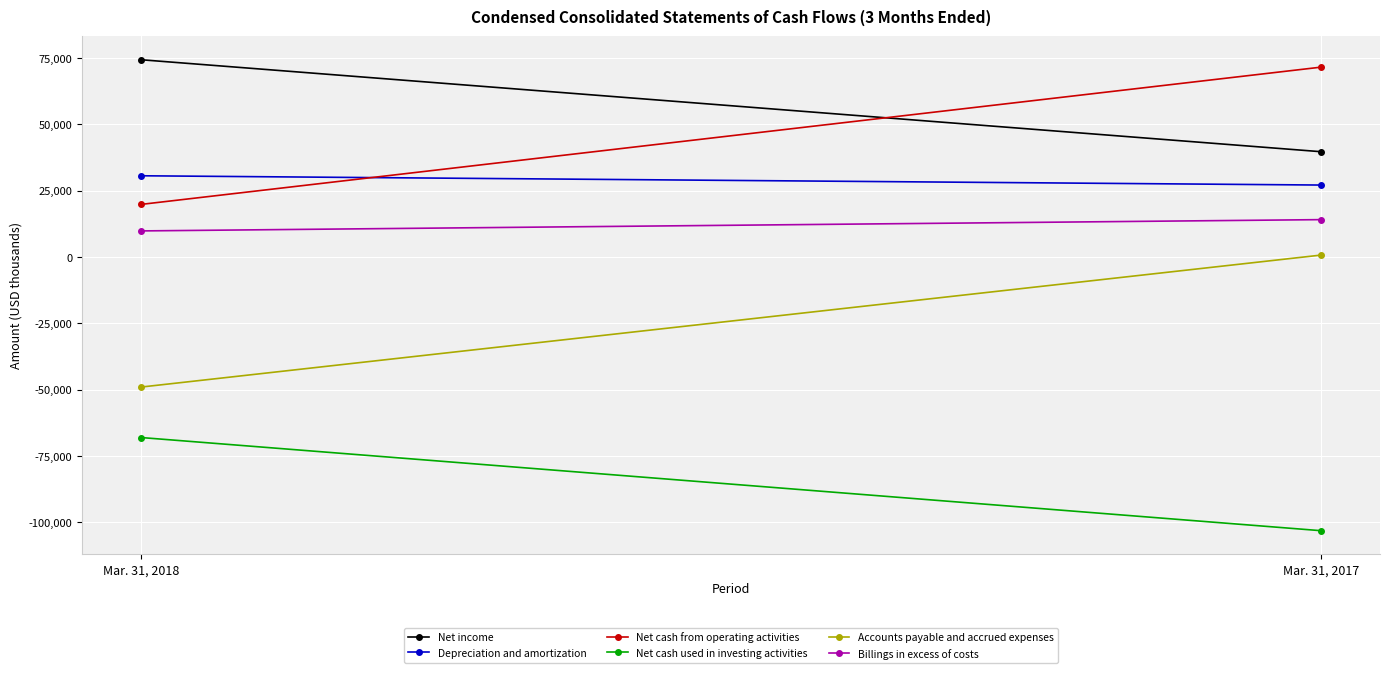

Reading right to left, what are all the values shown in this chart?

Net income: Mar. 31, 2017=39617	Mar. 31, 2018=74256
Depreciation and amortization: Mar. 31, 2017=27059	Mar. 31, 2018=30553
Net cash from operating activities: Mar. 31, 2017=71463	Mar. 31, 2018=19769
Net cash used in investing activities: Mar. 31, 2017=-103121	Mar. 31, 2018=-68034
Accounts payable and accrued expenses: Mar. 31, 2017=681	Mar. 31, 2018=-49027
Billings in excess of costs: Mar. 31, 2017=14035	Mar. 31, 2018=9783